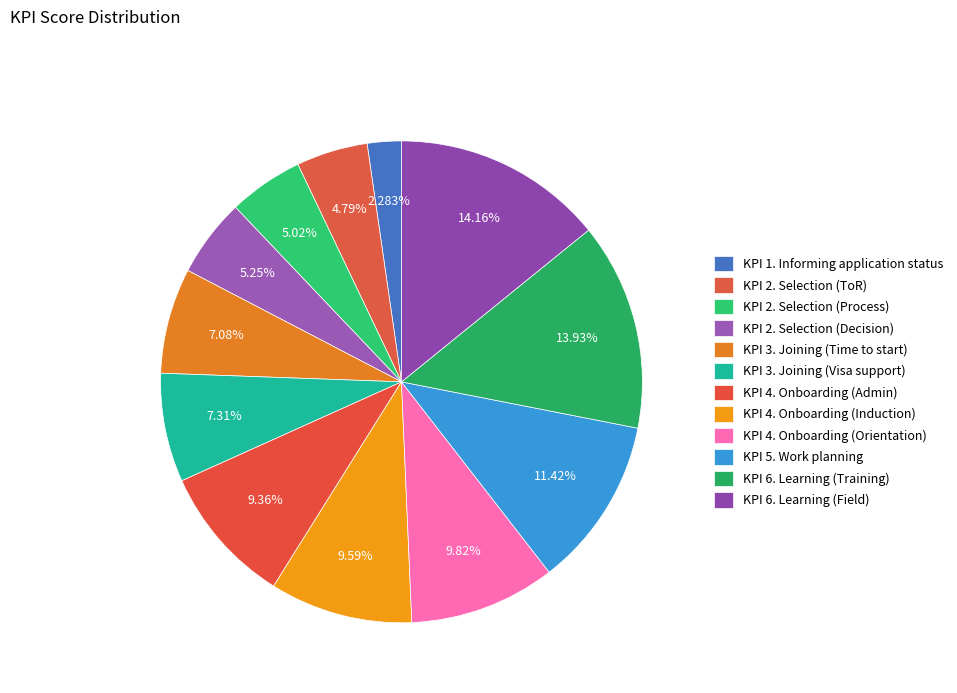

Combined, what portion of the pie is KPI 4. Onboarding (Admin) and KPI 2. Selection (Process)?

14.4%